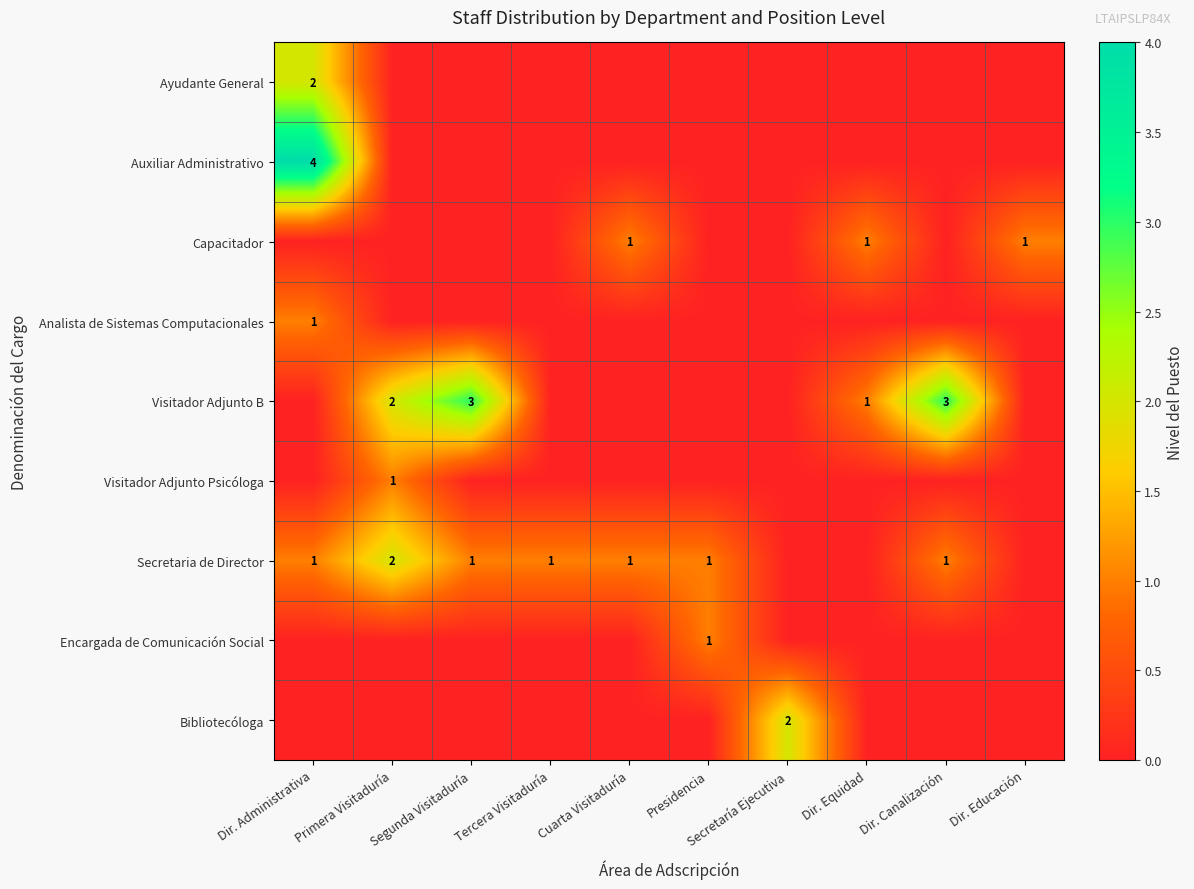

What is the maximum value shown in the chart?

4